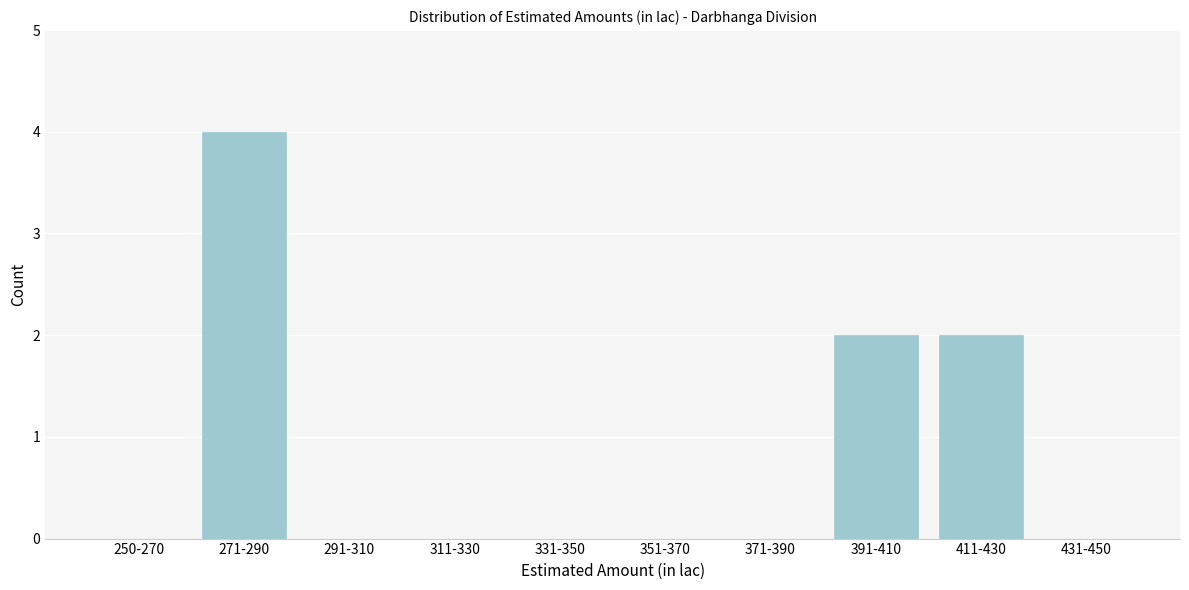

Reading left to right, list all the values displayed in this chart.

250-270=0	271-290=4	291-310=0	311-330=0	331-350=0	351-370=0	371-390=0	391-410=2	411-430=2	431-450=0